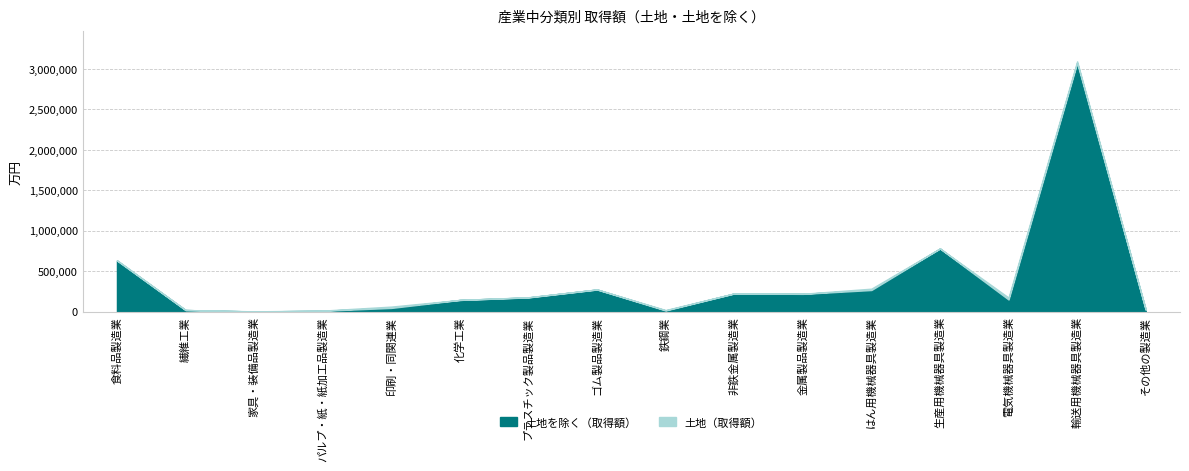

What position from the left is 鉄鋼業?

9